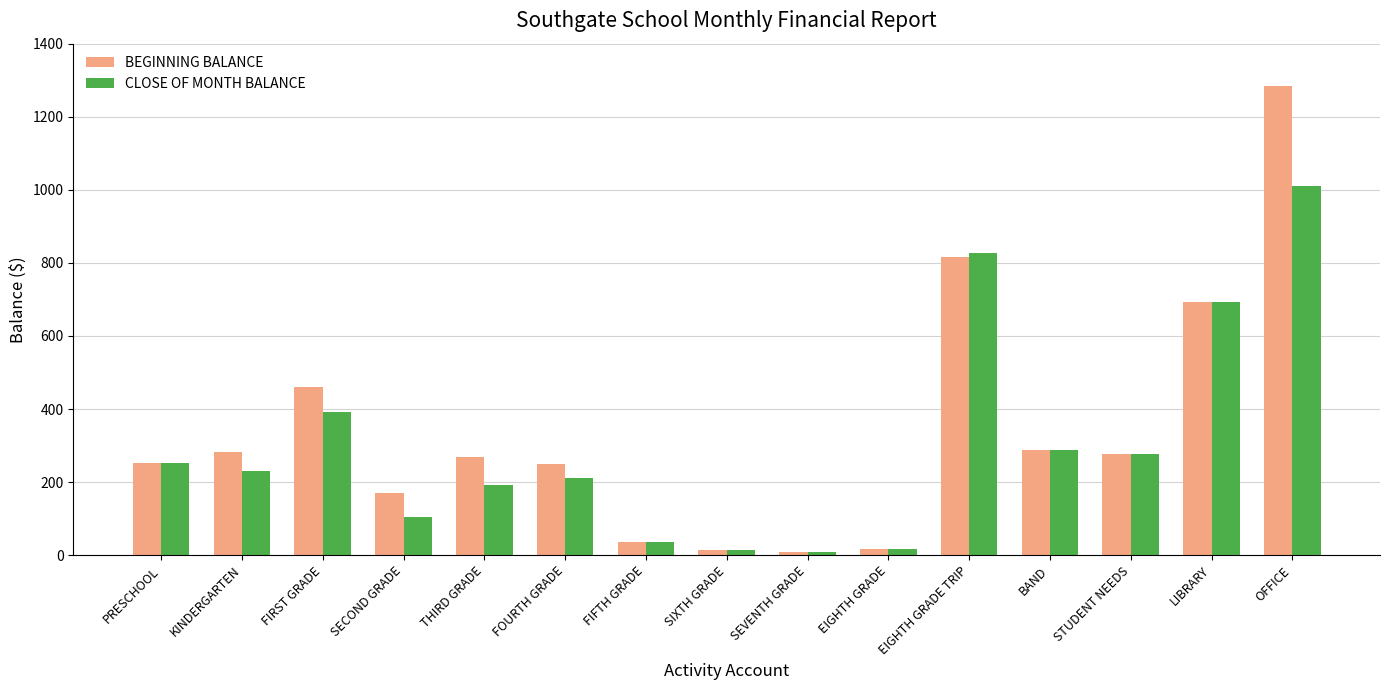

Does the chart contain stacked bars?

No